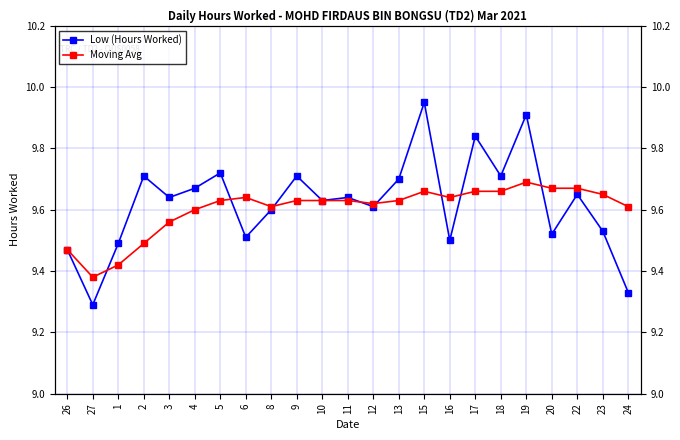

How many series are shown in this chart?

2